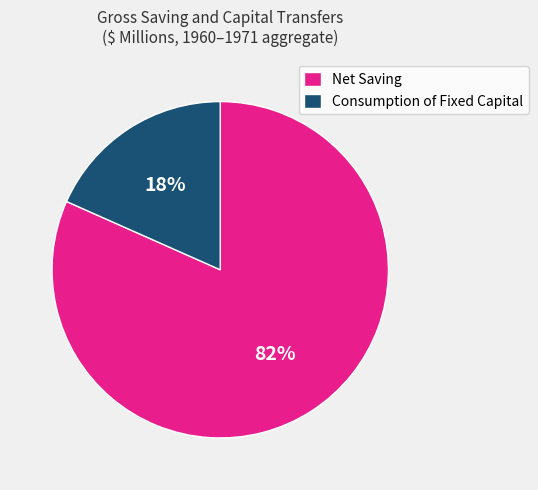

Is the sum of Consumption of Fixed Capital and Net Saving greater than half?

Yes